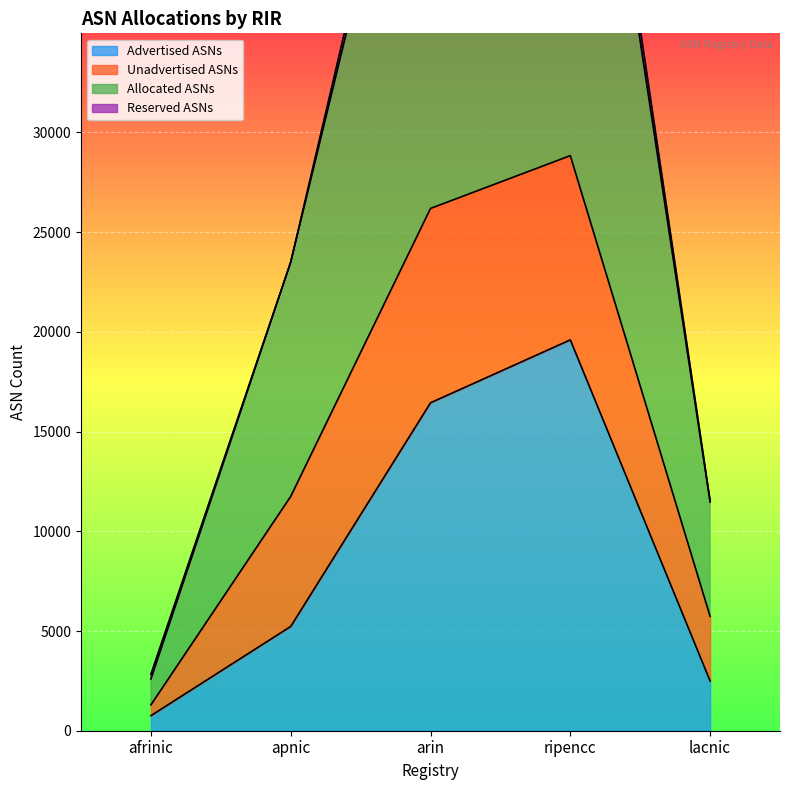

What is the difference between the highest and lowest values at lacnic?

9047